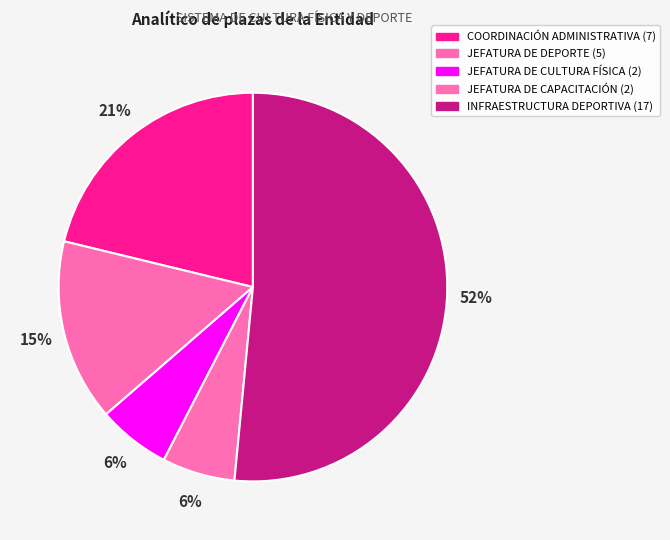

Which slice is the smallest?

JEFATURA DE CULTURA FÍSICA